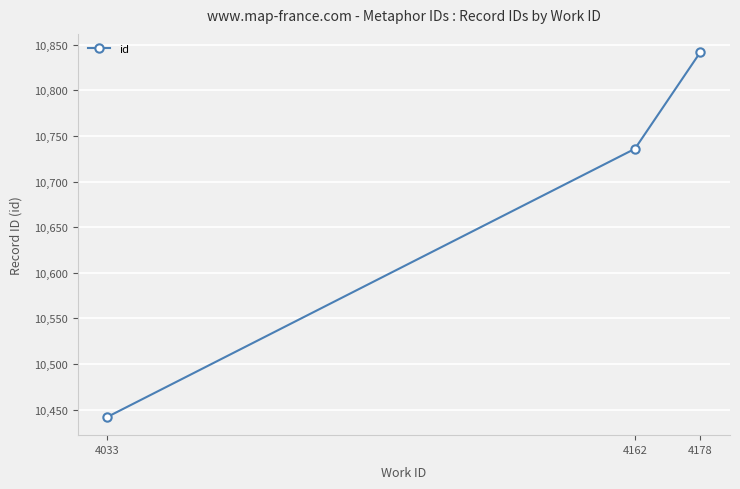

At which label is the value closest to 10642?

4162